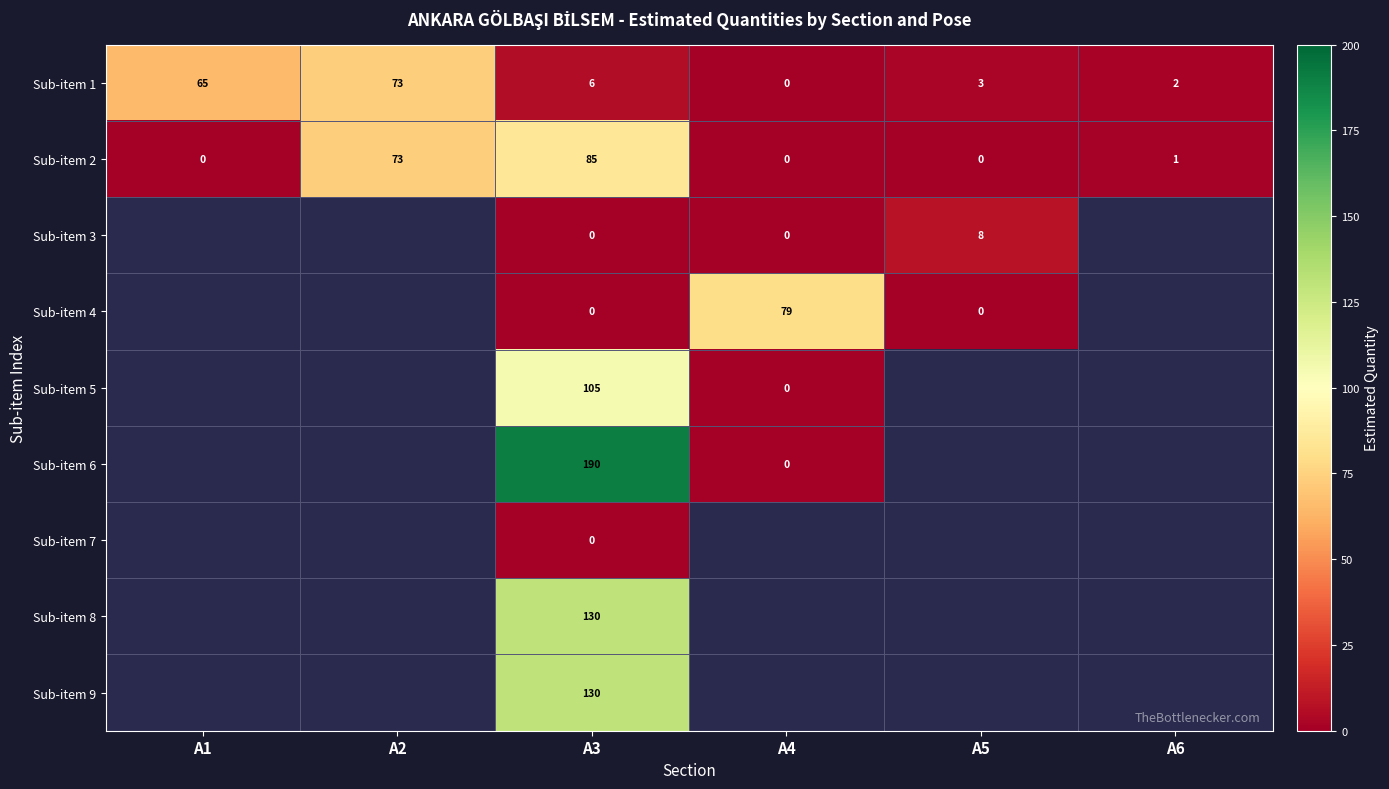

True or false: Sub-item 2 has a value of -31 at A1.

False